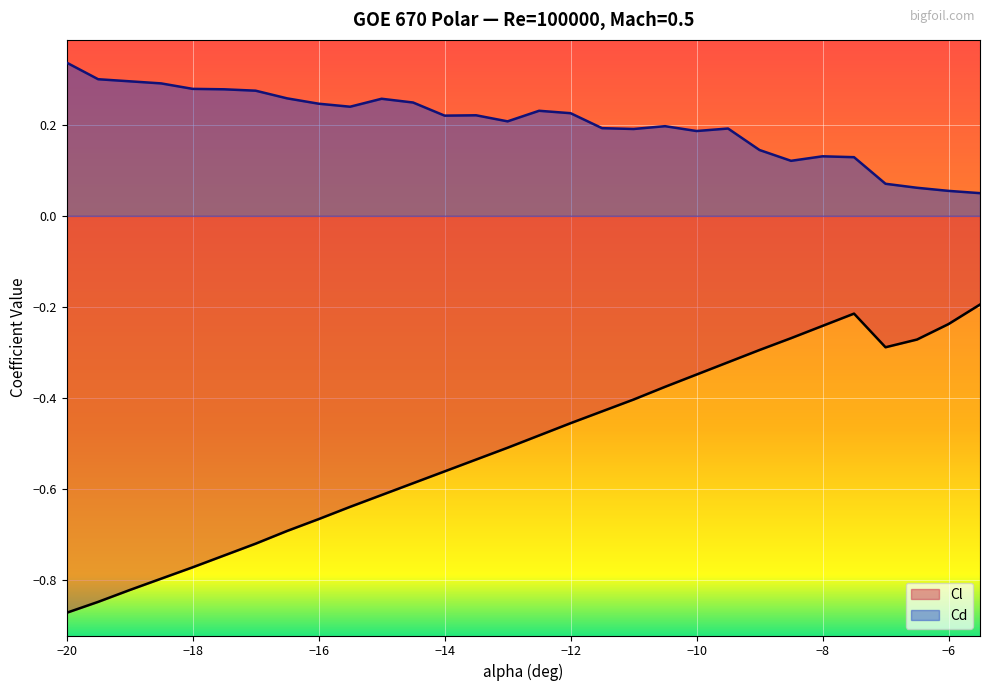

Reading left to right, transcribe all the data shown in this chart.

Cl: -0.9	-0.8	-0.8	-0.8	-0.8	-0.7	-0.7	-0.7	-0.7	-0.6	-0.6	-0.6	-0.6	-0.5	-0.5	-0.5	-0.5	-0.4	-0.4	-0.4	-0.3	-0.3	-0.3	-0.3	-0.2	-0.2	-0.3	-0.3	-0.2	-0.2
Cd: 0.3	0.3	0.3	0.3	0.3	0.3	0.3	0.3	0.2	0.2	0.3	0.2	0.2	0.2	0.2	0.2	0.2	0.2	0.2	0.2	0.2	0.2	0.1	0.1	0.1	0.1	0.1	0.1	0.1	0.0